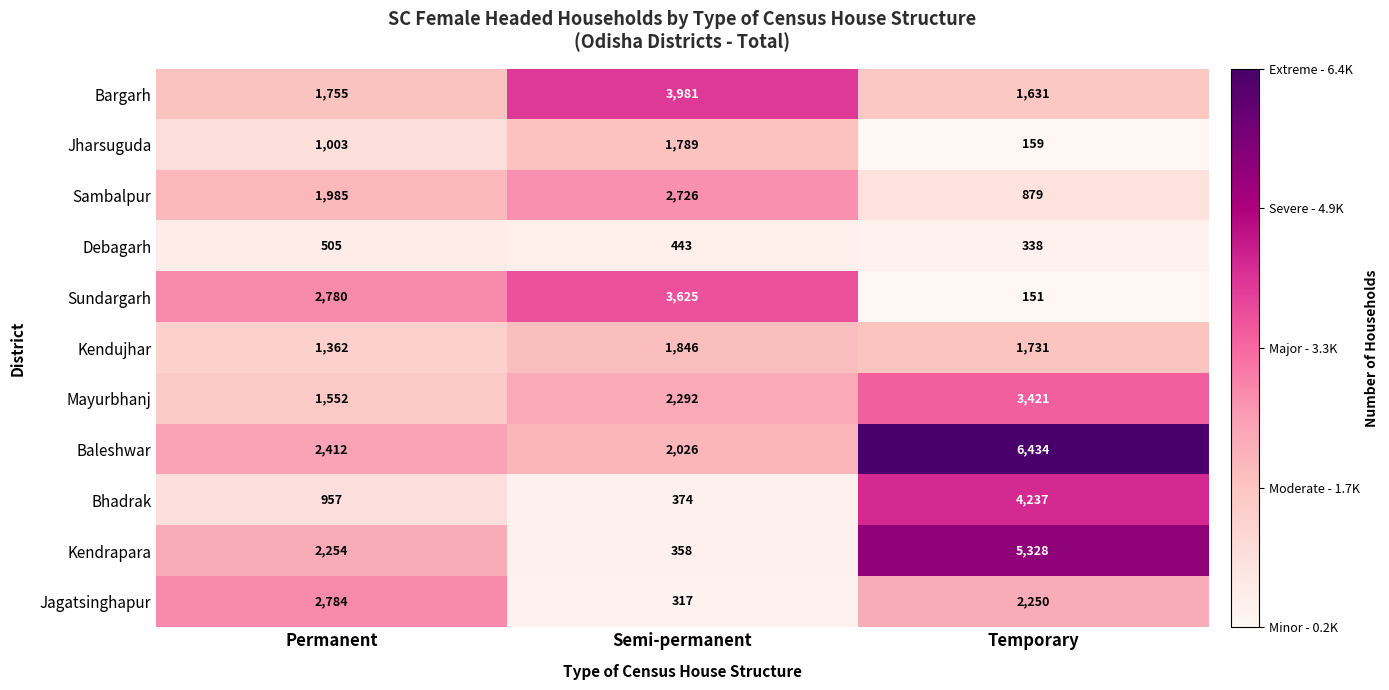

At how many categories does at least one series exceed 3621?

2